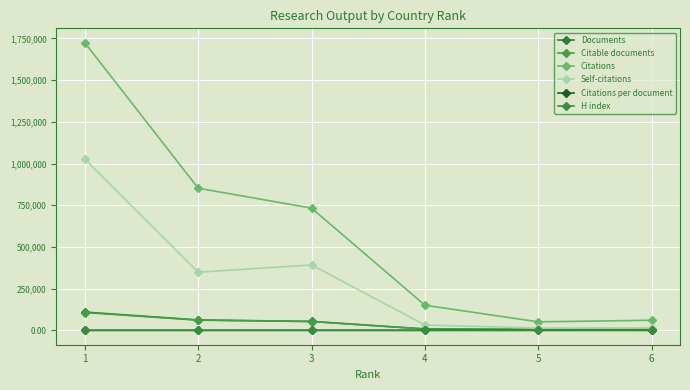

What is the sum of the Documents values at 6 and 2?

67084.0